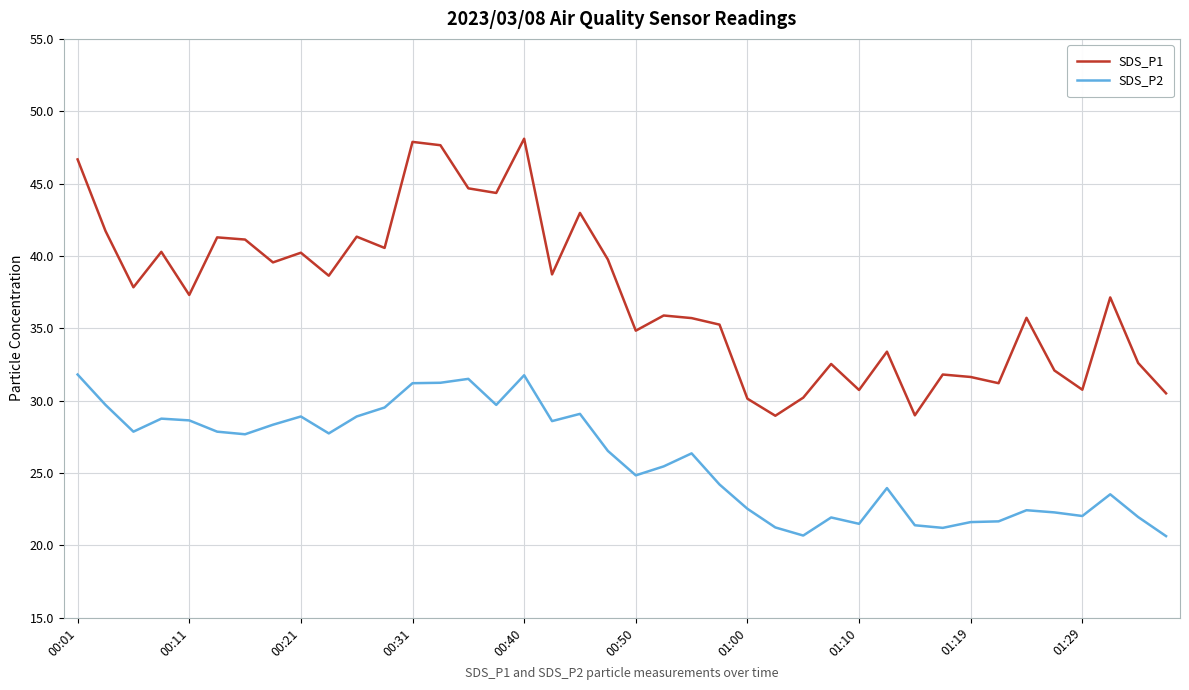

Which series has the widest spread of values?

SDS_P1